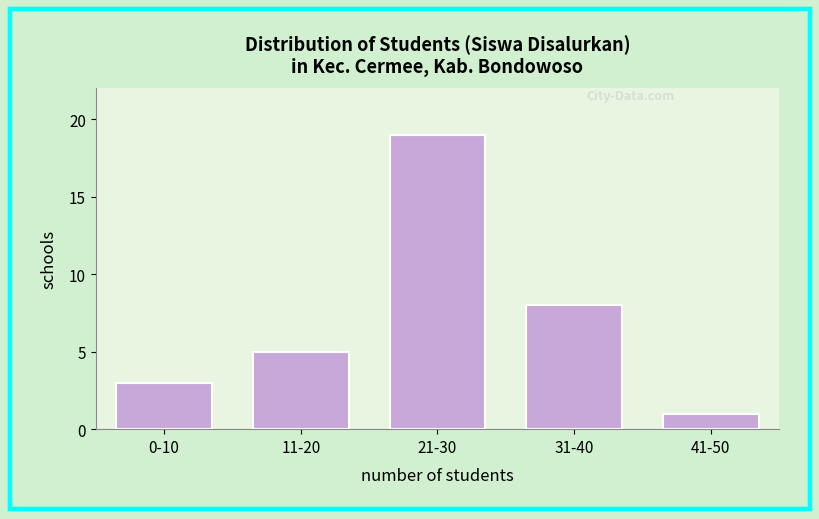

Reading left to right, transcribe all the data shown in this chart.

3	5	19	8	1